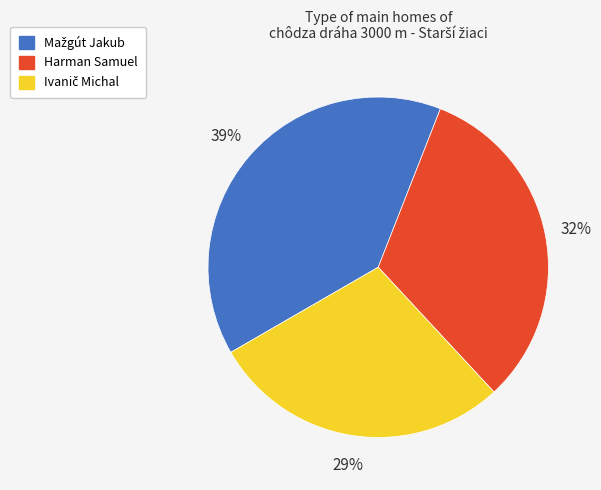

Does Harman Samuel account for over 50% of the chart?

No